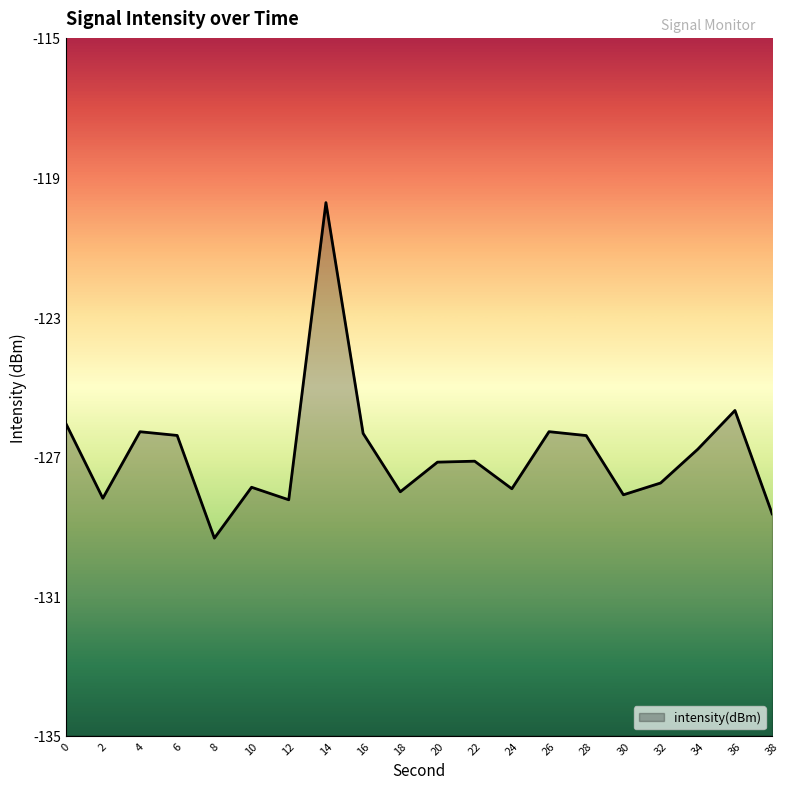

What is the change in value from 12 to 28?

+1.8